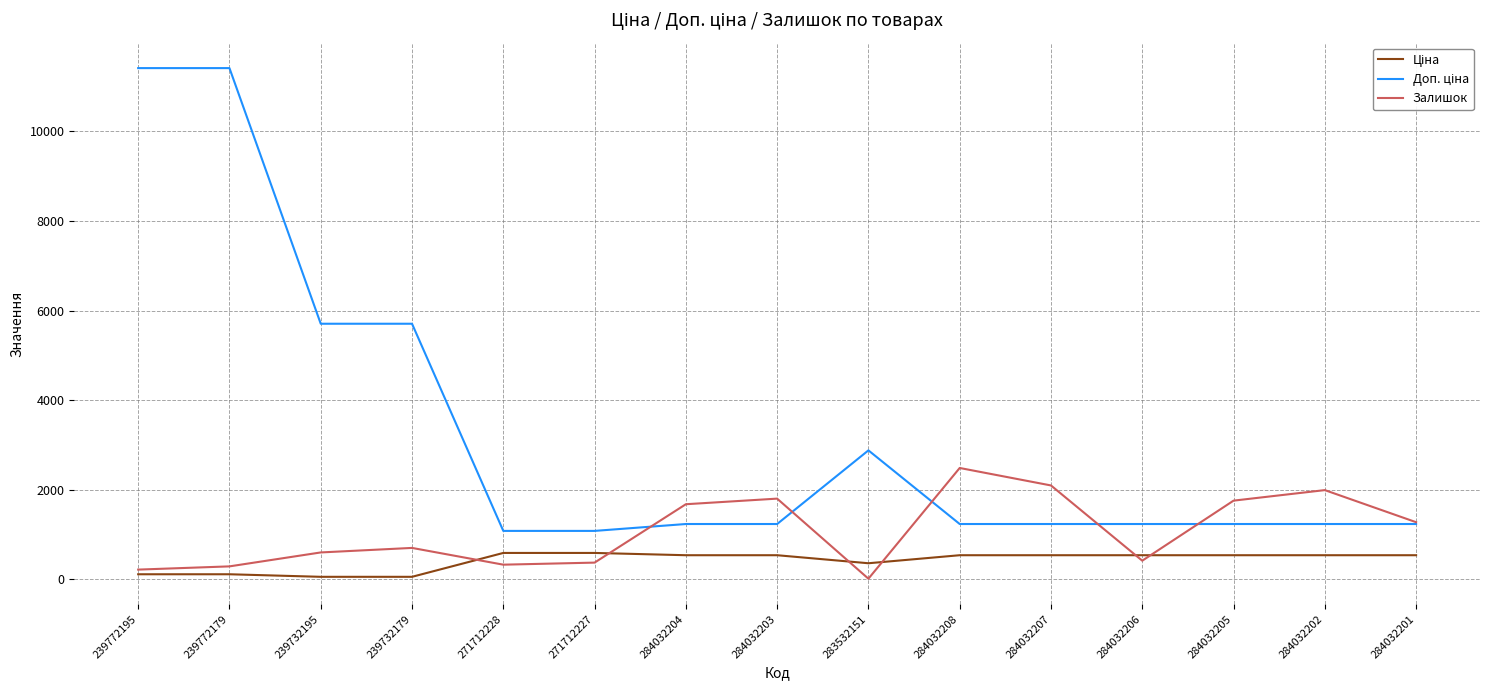

What is the greatest value displayed?

11410.0